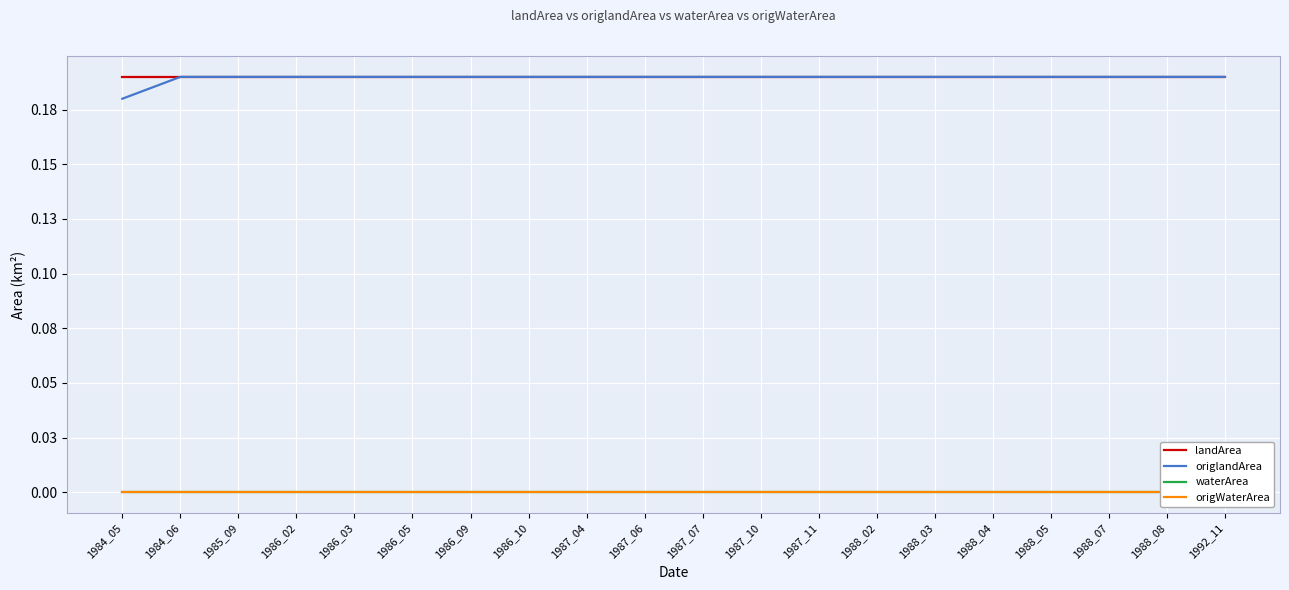

The value of origWaterArea at 1986_10 is 0.0. True or false?

True